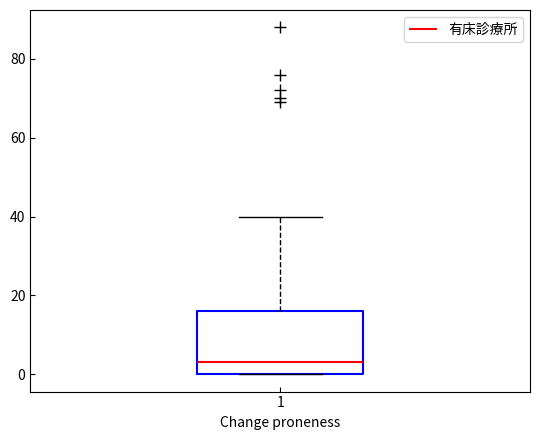

Read this box plot against the y-axis: the position of the median line, the range covered by the box, and the ends of both whiskers. The values are not printed on the chart, so give them approximately, as read against the axis.

median 4, box 0 to 16, whiskers 0 to 40